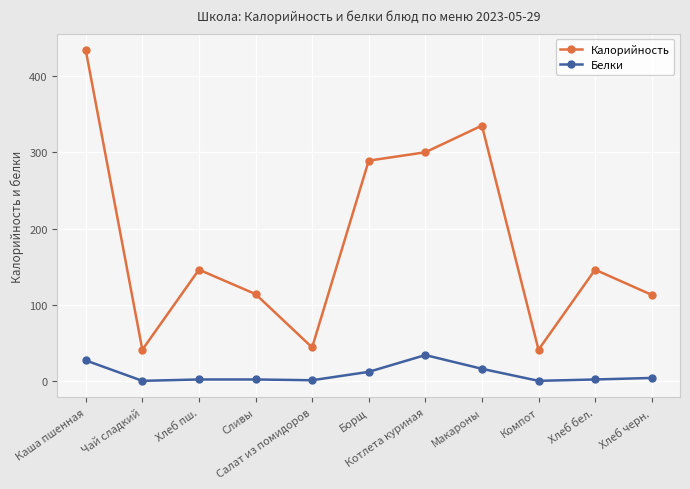

True or false: Белки has a value of 0.2 at Чай сладкий.

True